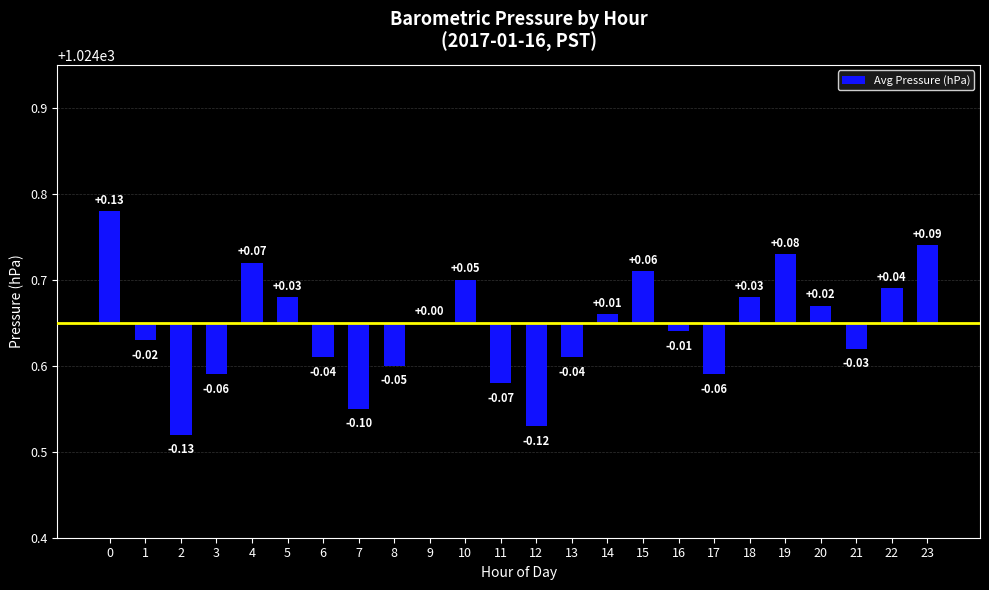

How many positive values are there?

11